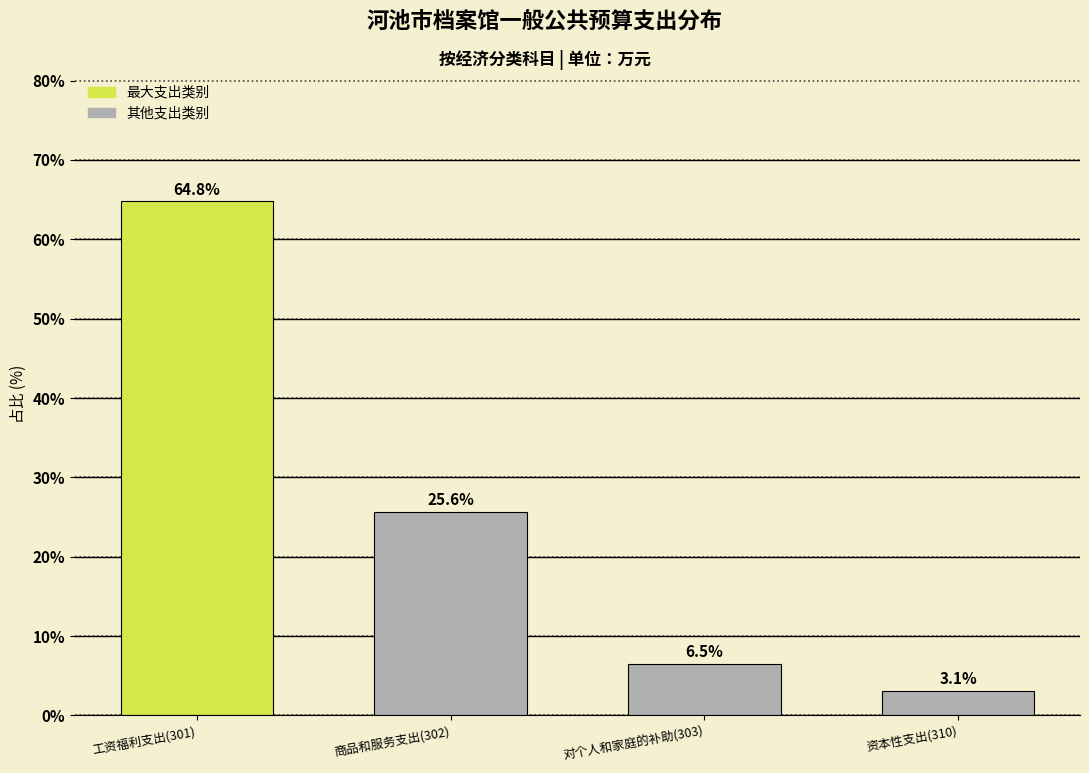

Reading right to left, transcribe all the data shown in this chart.

资本性支出(310)=3.1	对个人和家庭的补助(303)=6.5	商品和服务支出(302)=25.6	工资福利支出(301)=64.8